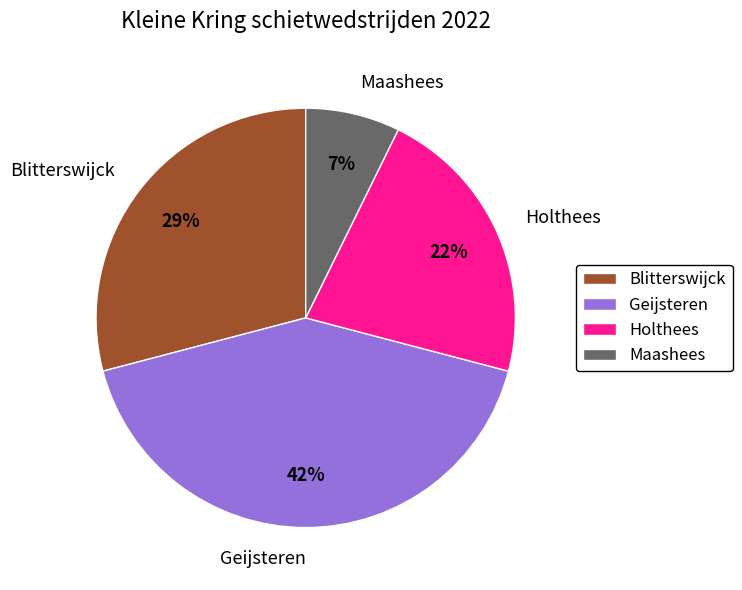

What is the ratio of the value at Geijsteren to the value at Blitterswijck?

1.4